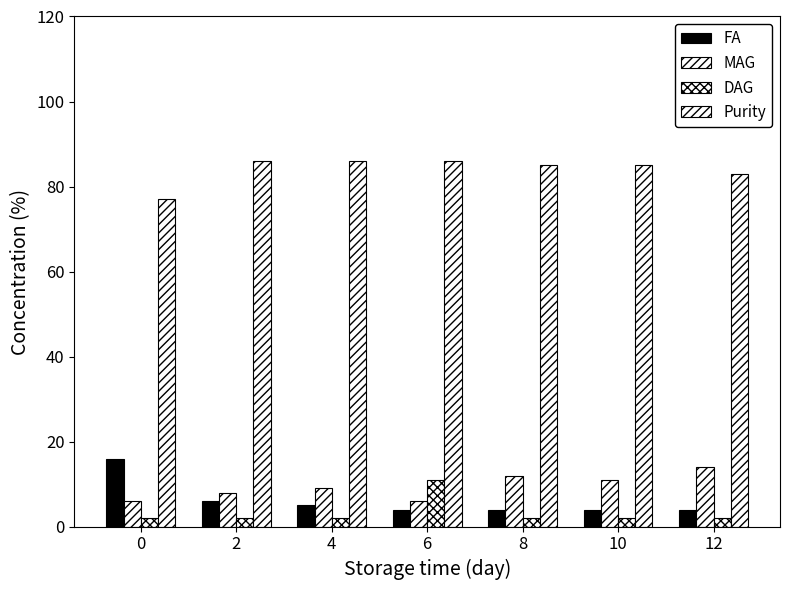

How many bars are there in each group?

4